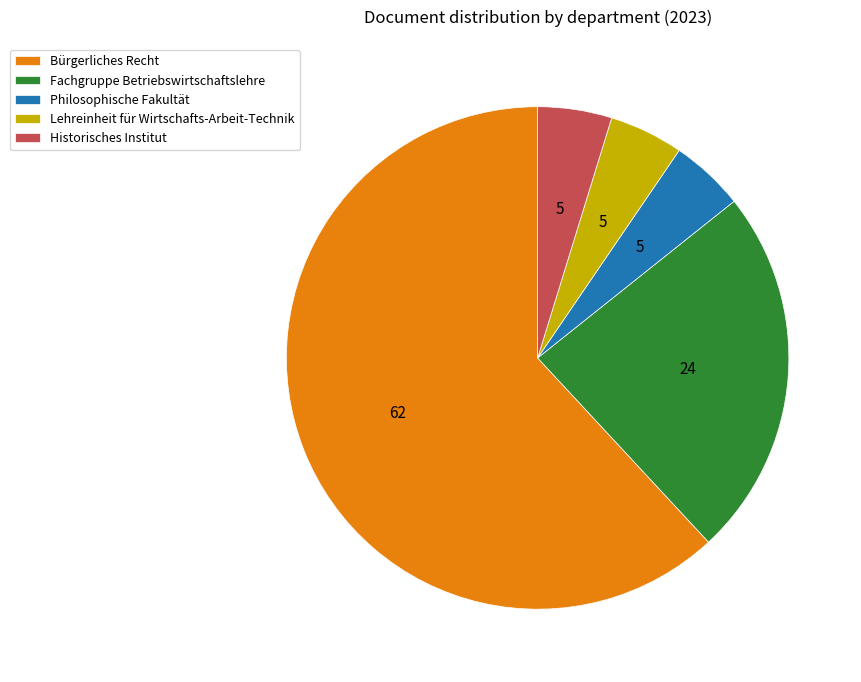

Does any single category account for the majority?

Yes